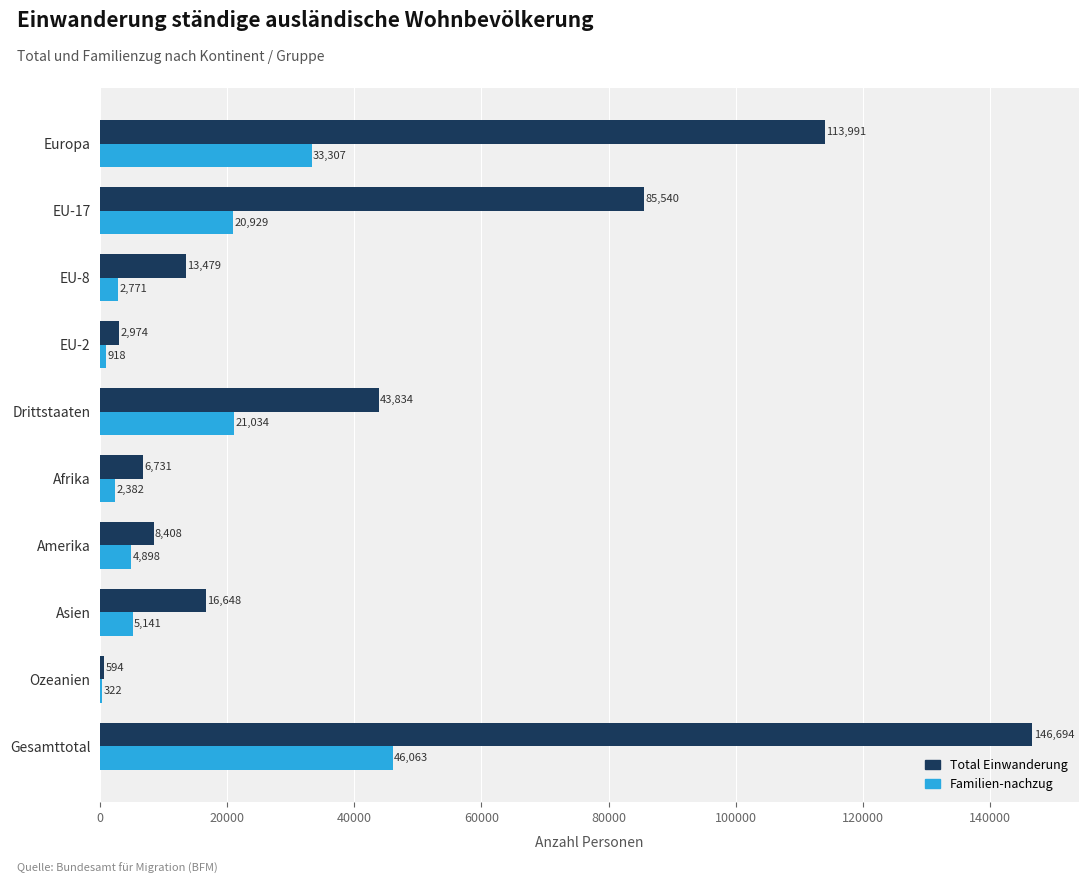

The value of Familien-nachzug at Drittstaaten is 21034. True or false?

True